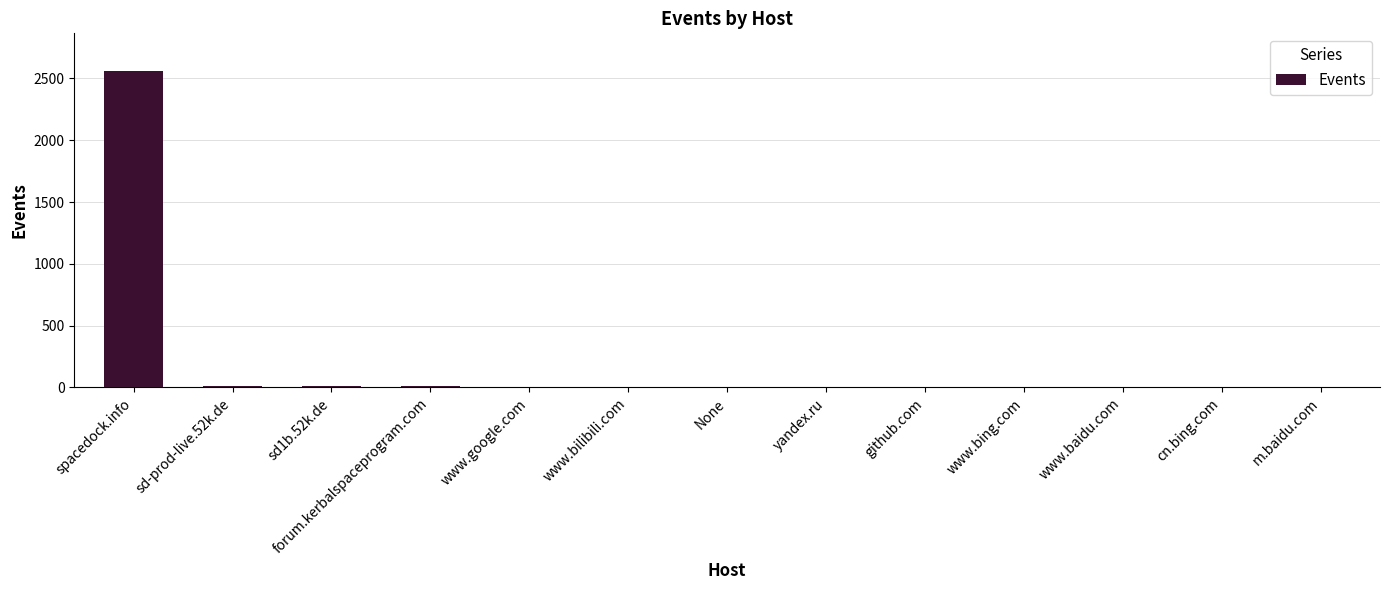

Between spacedock.info and www.bilibili.com, which is larger?

spacedock.info